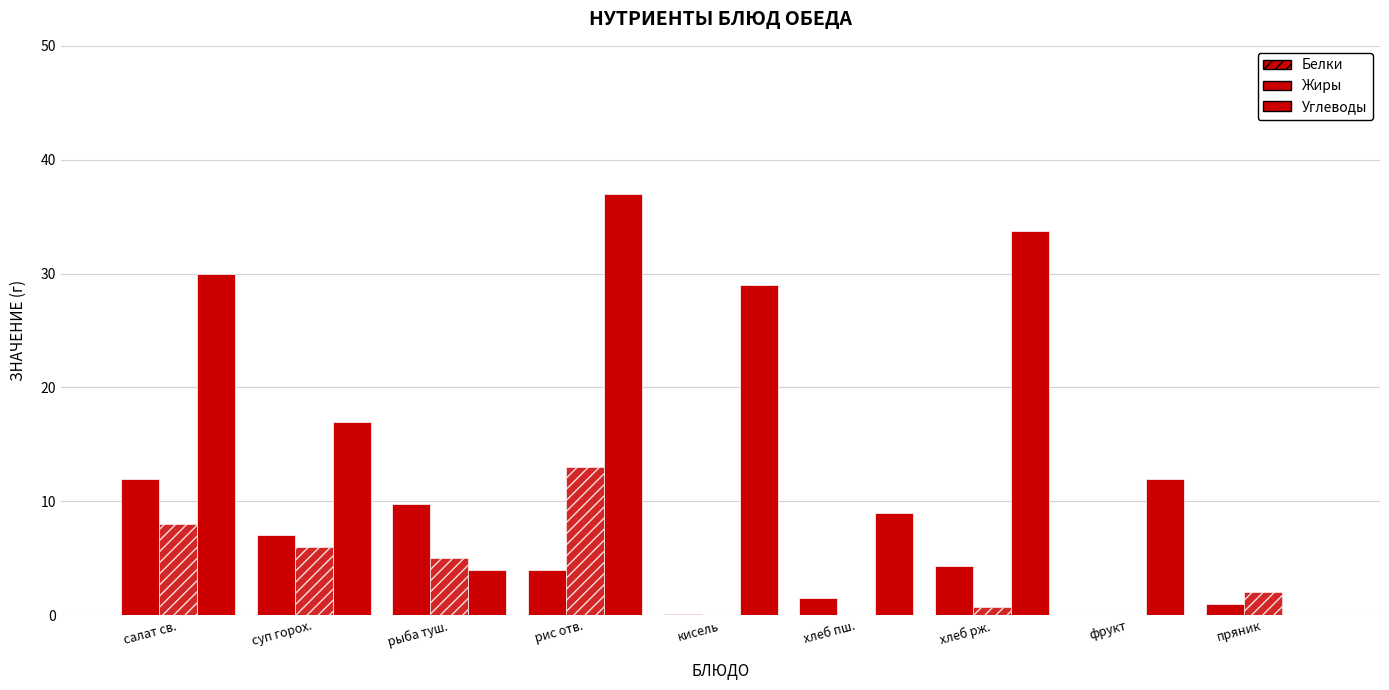

Count the number of data series in this chart.

3